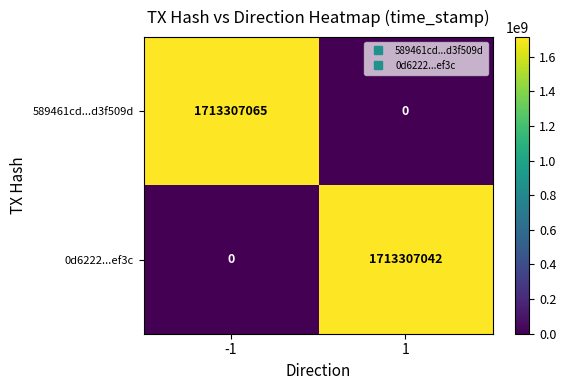

How many distinct data groups are displayed?

2